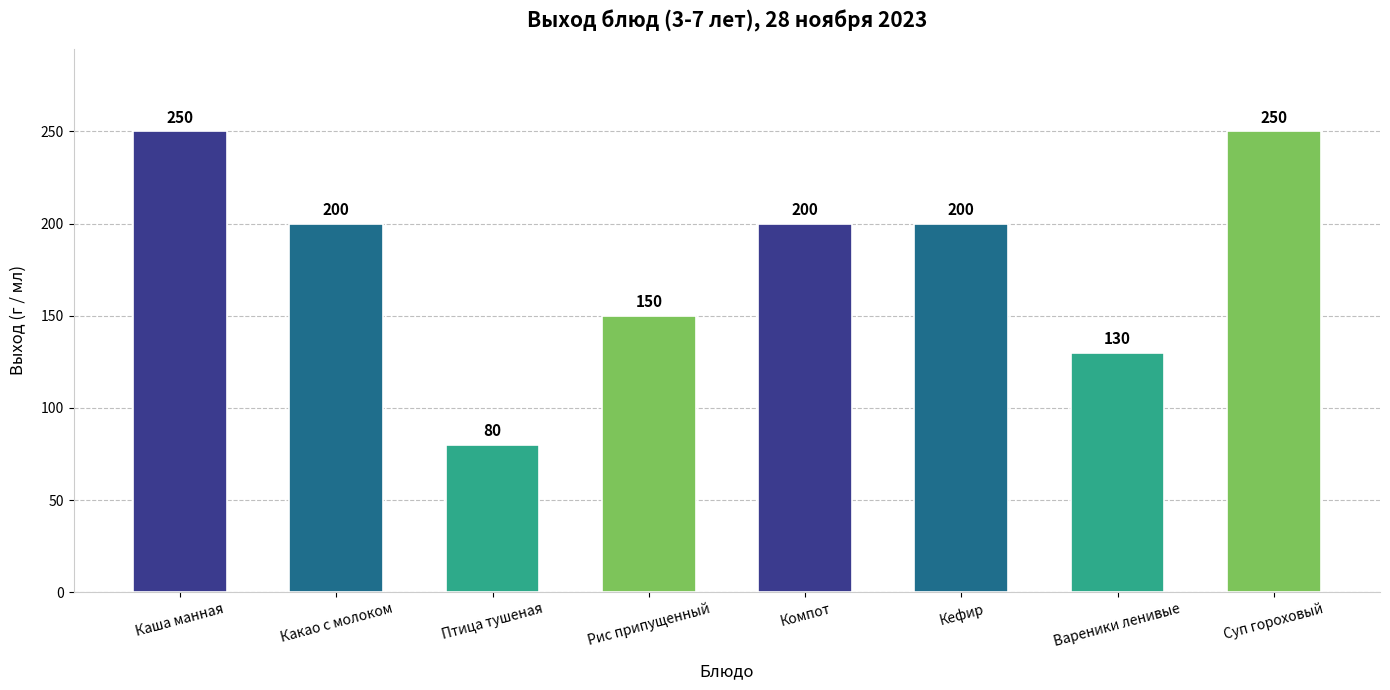

How many bars are there in total?

8